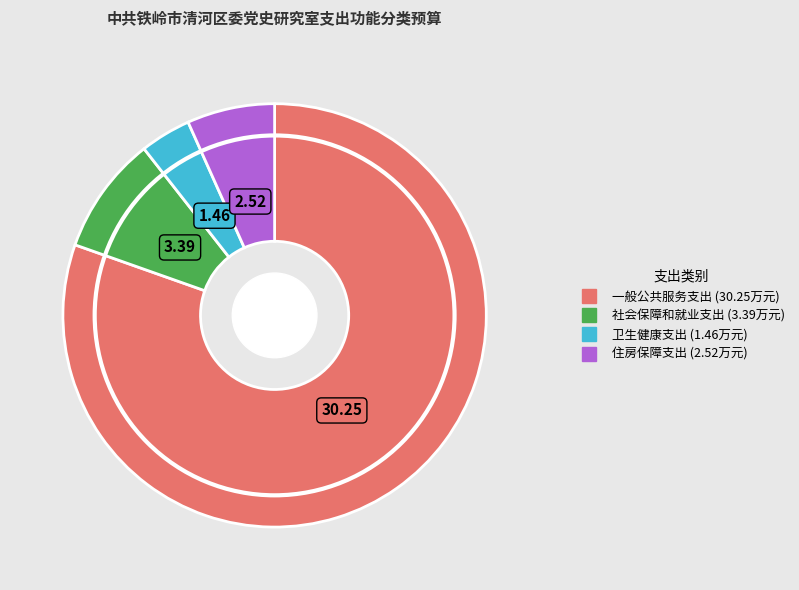

What is the ratio of the value at 社会保障和就业支出 to the value at 一般公共服务支出?

0.1